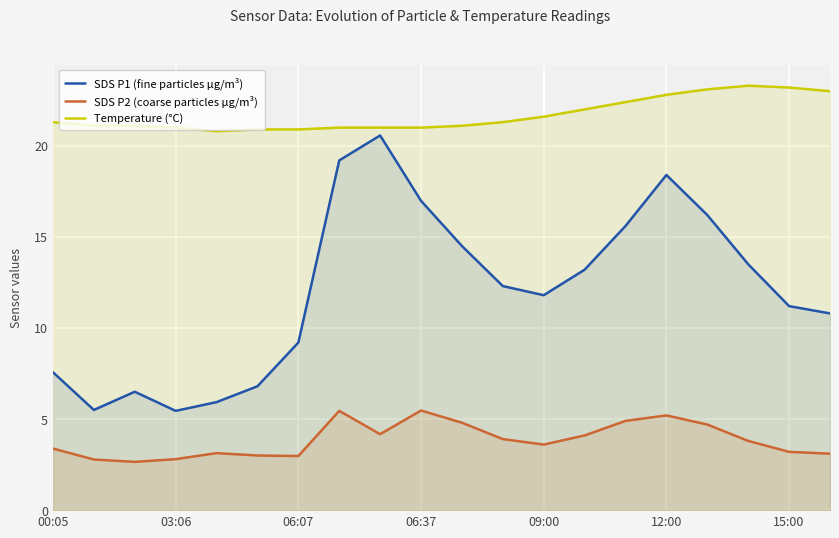

Which series changed the most between 8 and 19?

SDS P1 (fine particles µg/m³)